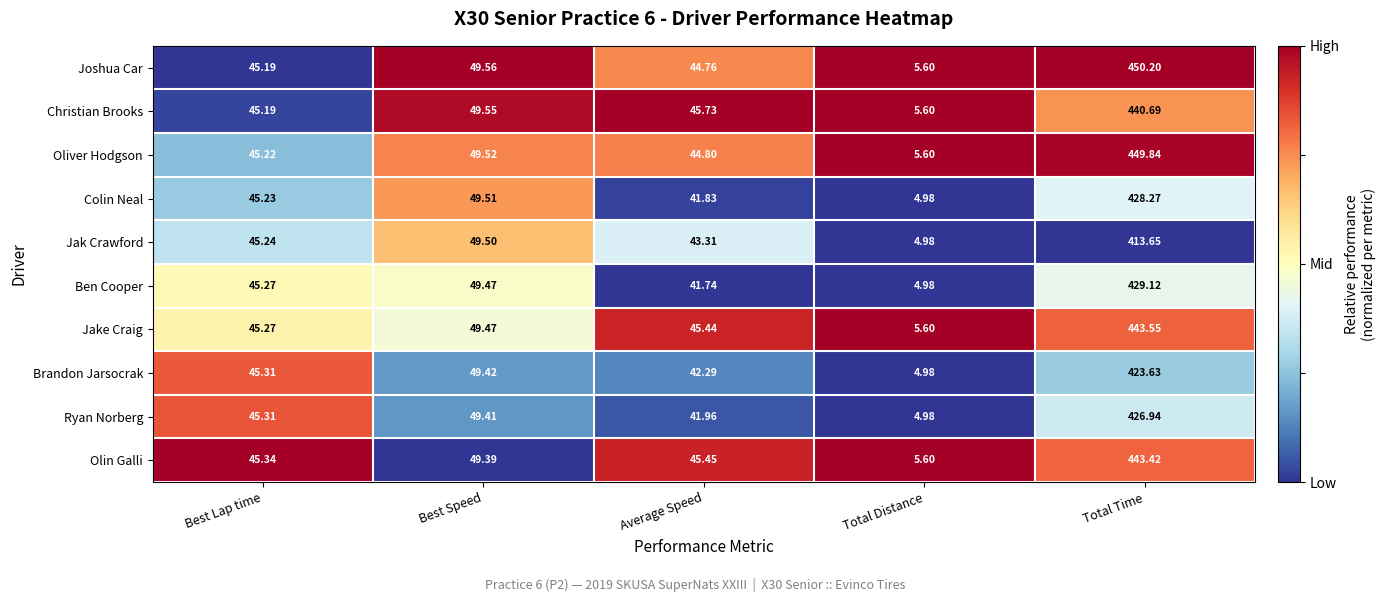

Count the number of categories in the chart.

5